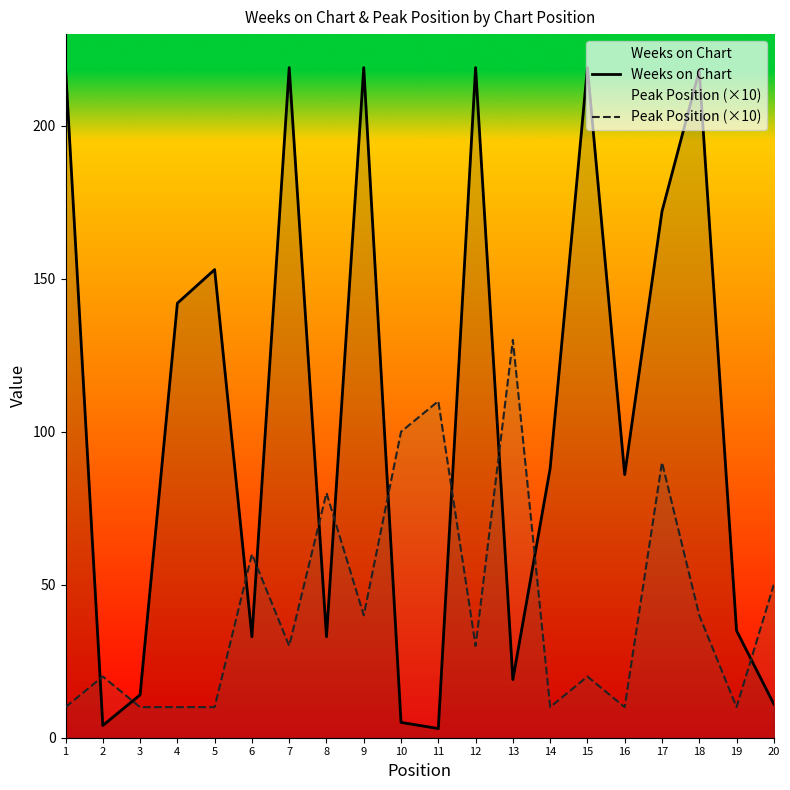

True or false: Weeks on Chart has a value of 142 at 4.

True